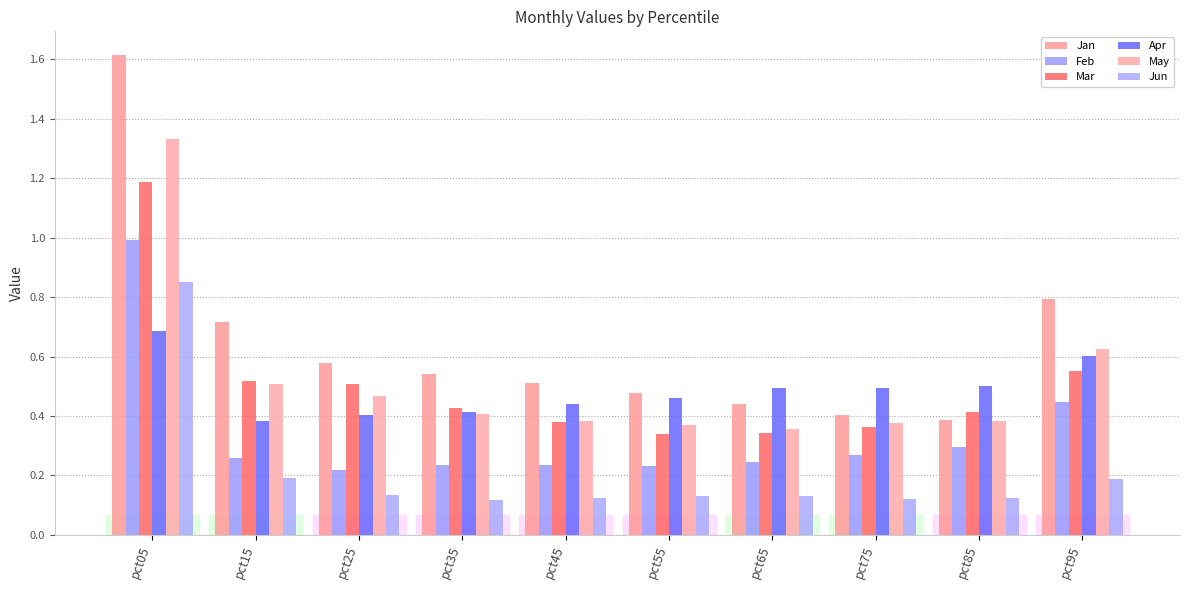

True or false: Mar has a value of 0.4 at pct45.

True